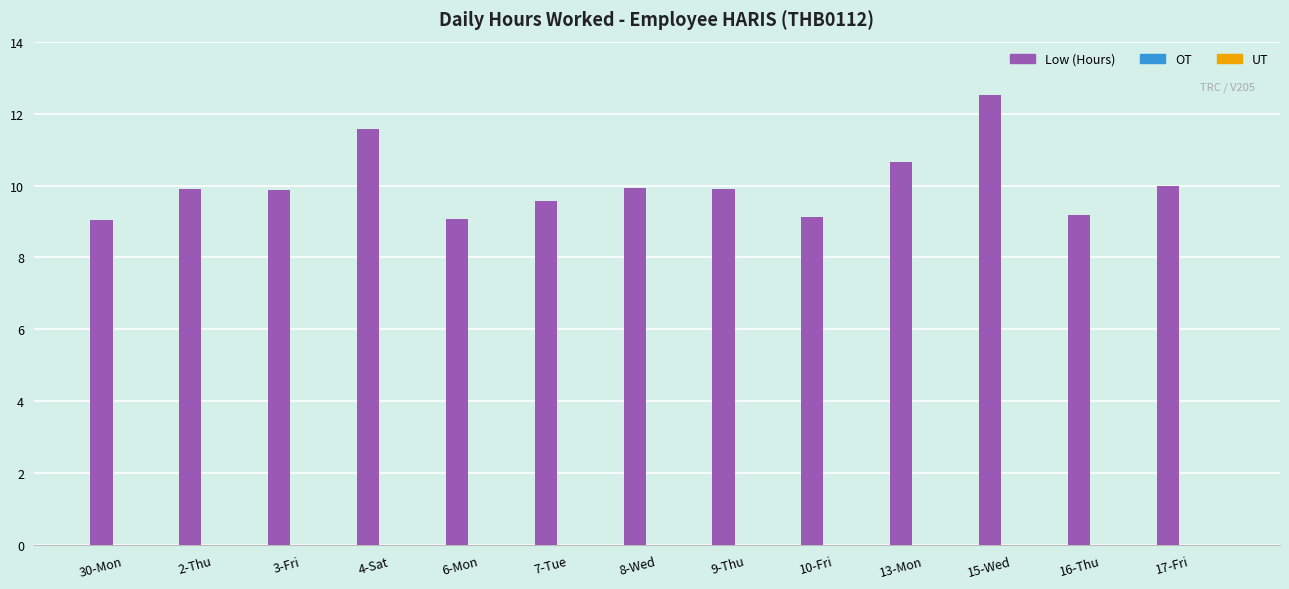

Are the bars horizontal?

No